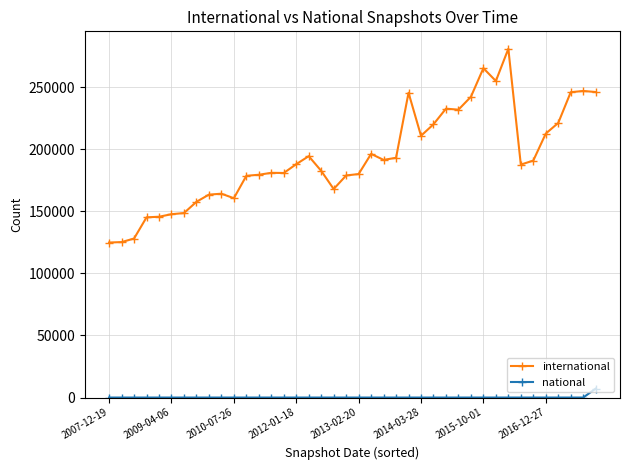

Does the chart display data point markers on the line(s)?

Yes